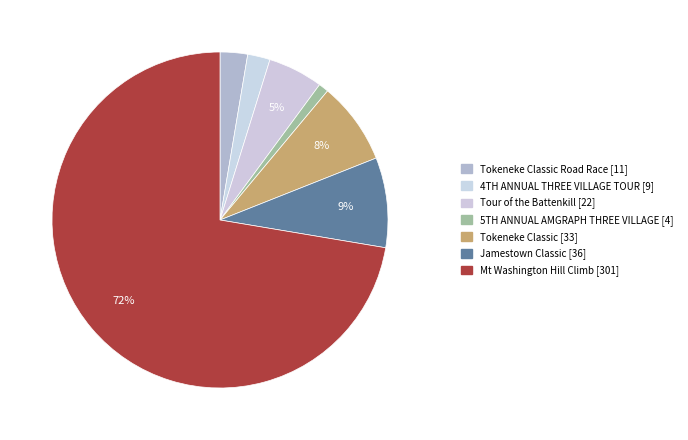

Which category has the smallest portion of the pie?

5TH ANNUAL AMGRAPH THREE VILLAGE